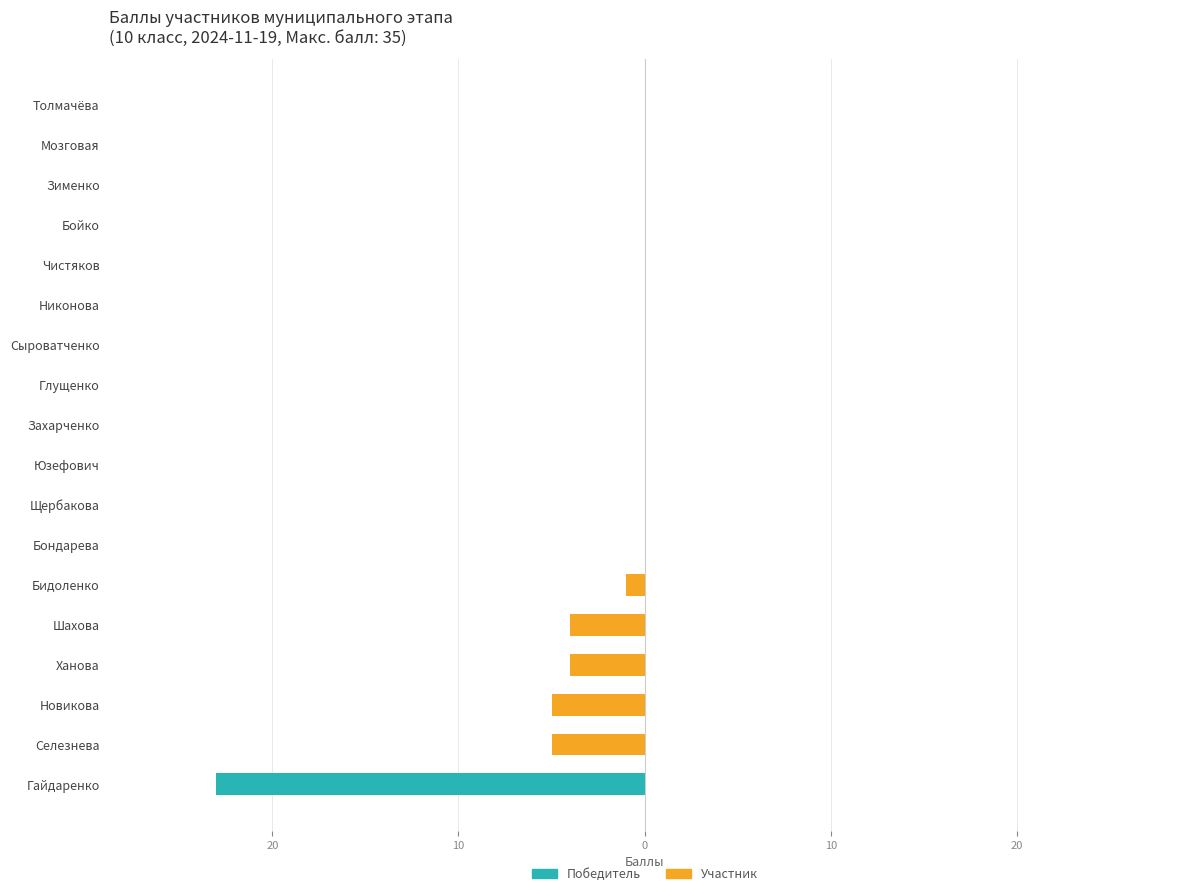

Are the bars horizontal?

Yes